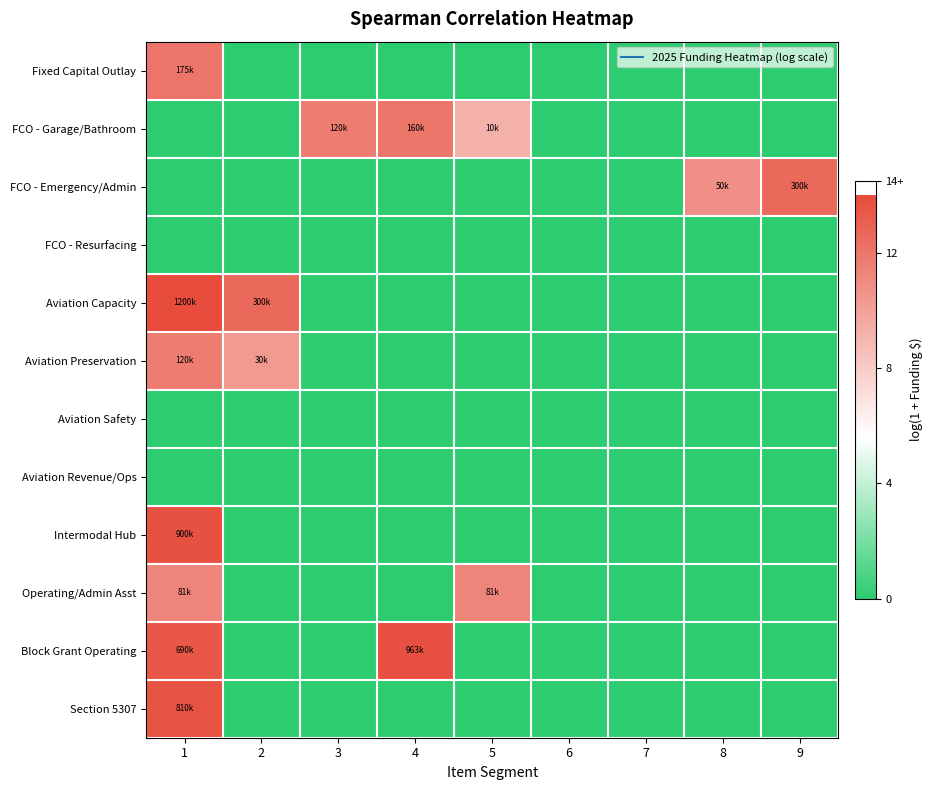

List the series in order of their peak value, highest first.

Aviation Capacity, Block Grant Operating, Intermodal Hub, Section 5307, FCO - Emergency/Admin, Fixed Capital Outlay, FCO - Garage/Bathroom, Aviation Preservation, Operating/Admin Asst, FCO - Resurfacing, Aviation Safety, Aviation Revenue/Ops